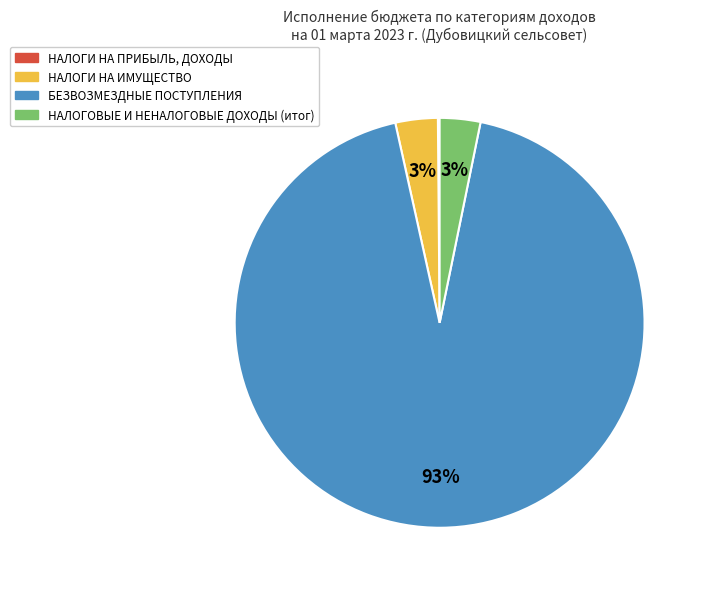

Combined, do БЕЗВОЗМЕЗДНЫЕ ПОСТУПЛЕНИЯ and НАЛОГОВЫЕ И НЕНАЛОГОВЫЕ ДОХОДЫ account for over 50%?

Yes